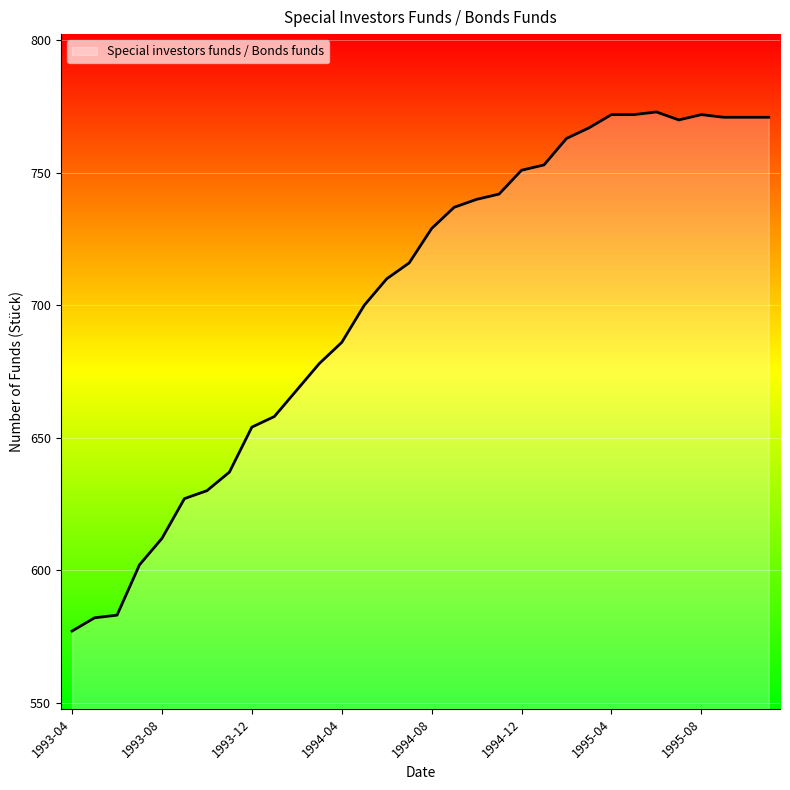

What is the difference between the maximum and minimum values?

196